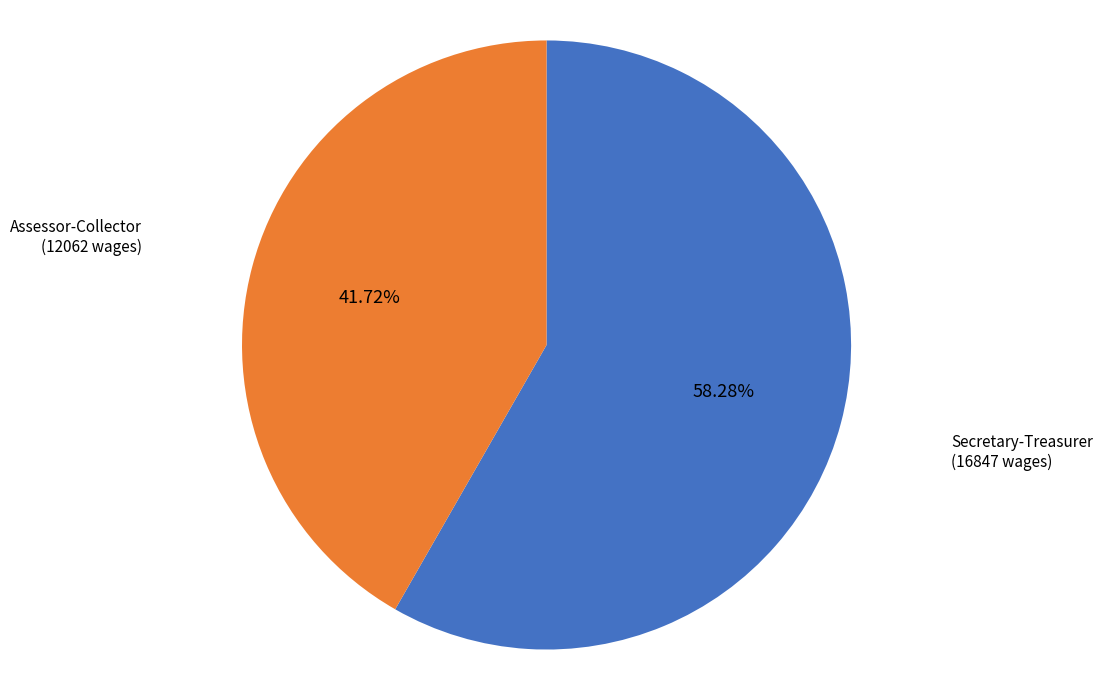

Is there any slice that represents more than half of the pie?

Yes